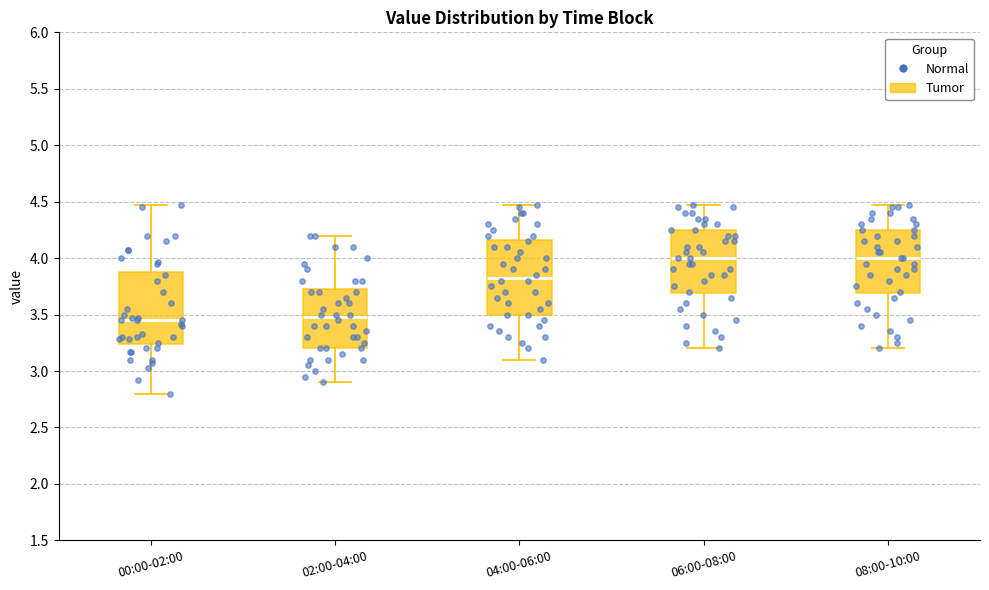

Where does the upper whisker of the box for 00:00-02:00 end on the y-axis? The values are not printed on the chart, so give them approximately, as read against the axis.

4.45